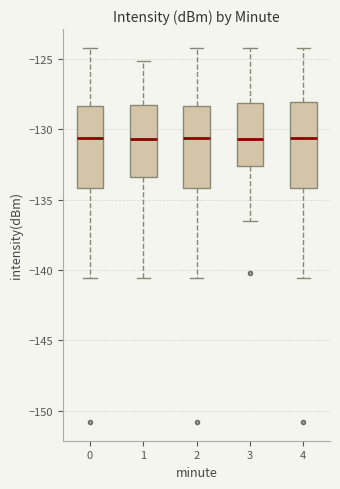

Where does the upper whisker of the box at x = 0 end on the y-axis? The values are not printed on the chart, so give them approximately, as read against the axis.

-124.0